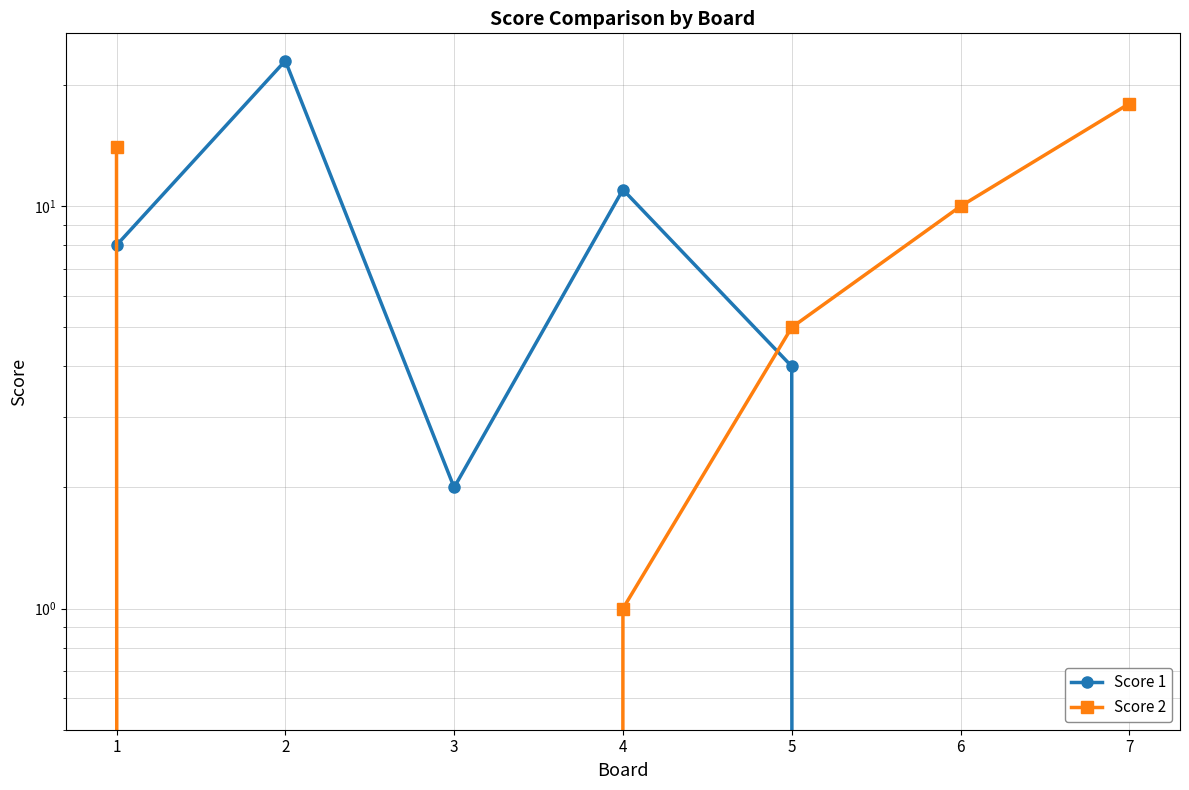

What is the greatest value displayed?

23